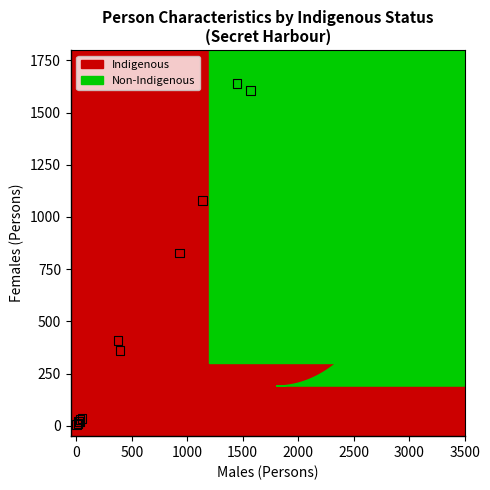

Which series contains the highest Y value?

Non-Indigenous